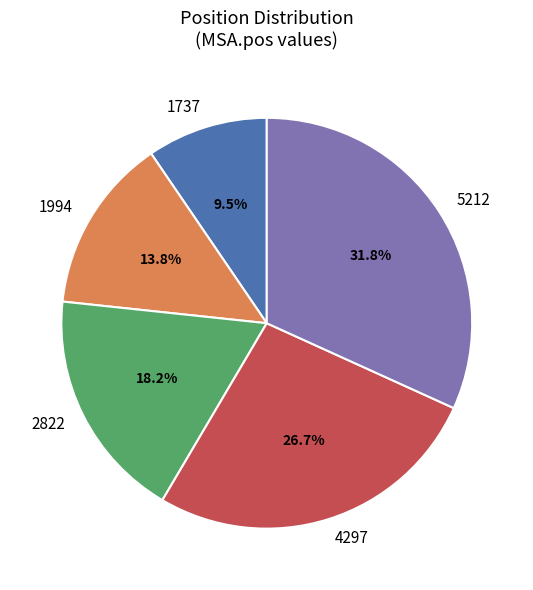

How many slices are in this pie chart?

5